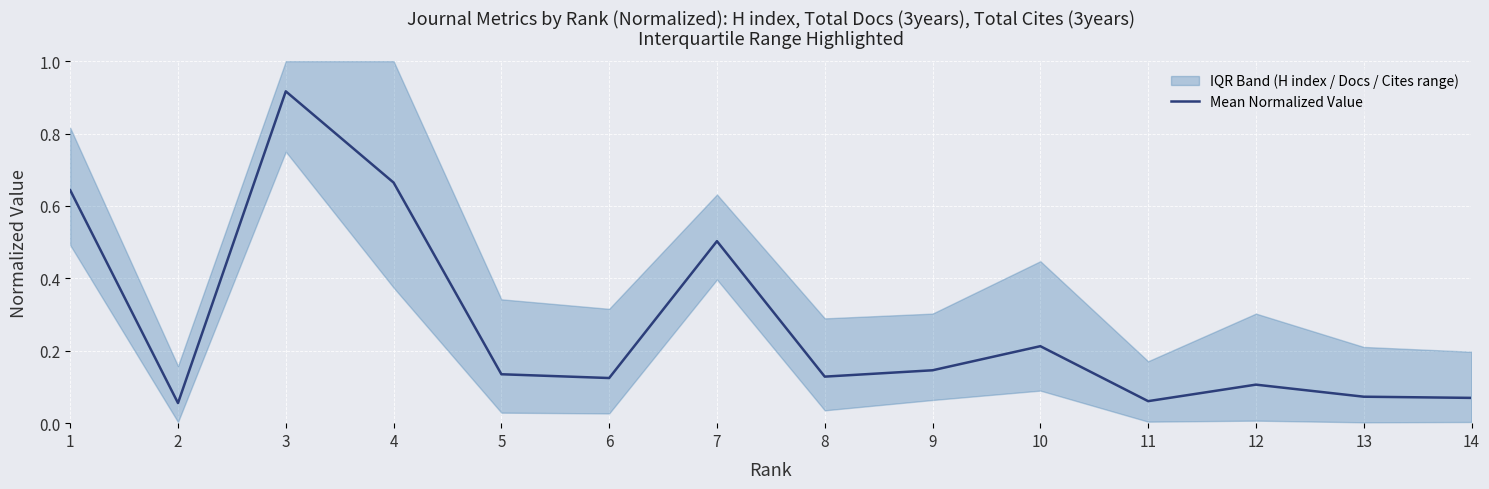

Where is the first local maximum?

3